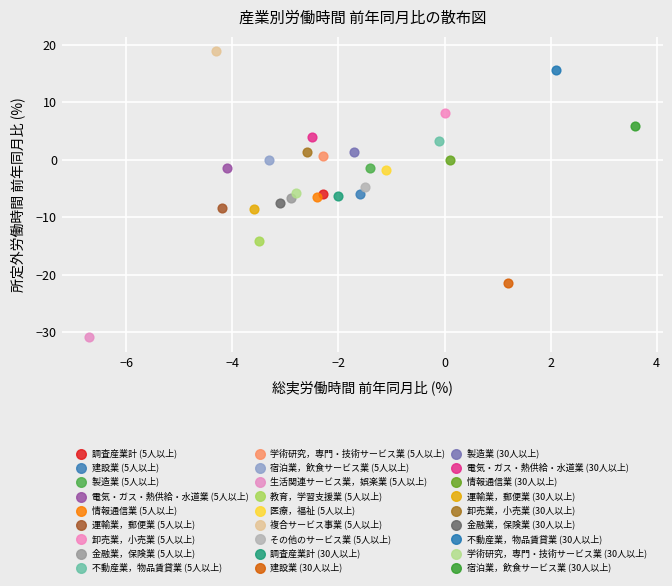

Which series contains the lowest Y value?

生活関連サービス業，娯楽業 (5人以上)